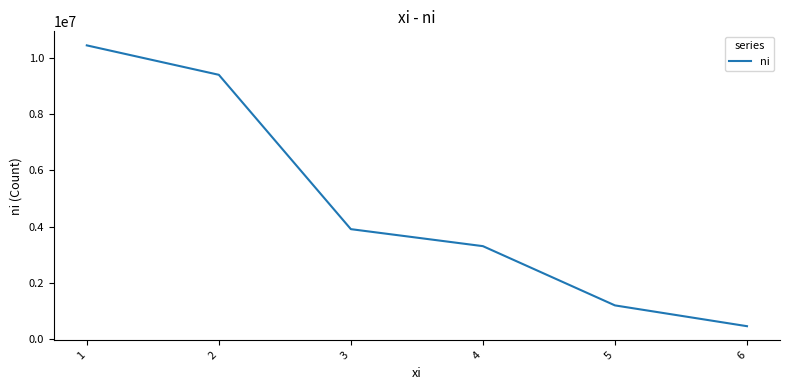

True or false: there are more than 1 points higher than both neighbors.

False